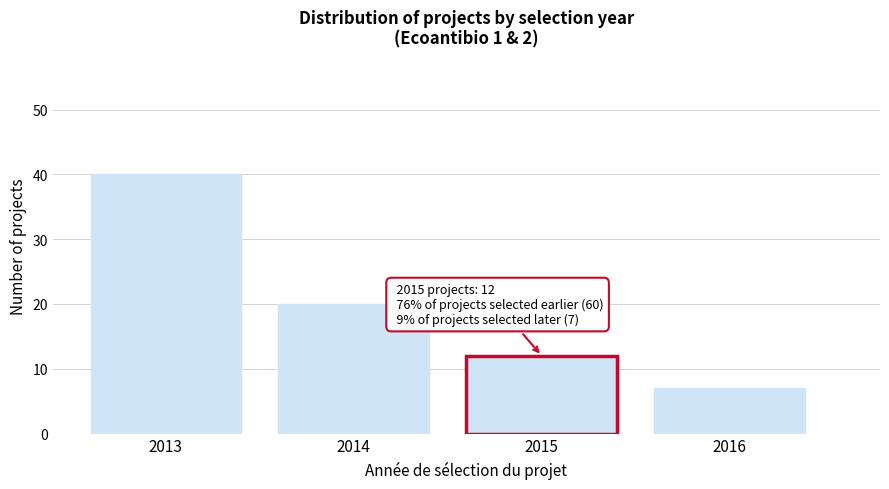

Reading left to right, transcribe all the data shown in this chart.

40	20	12	7